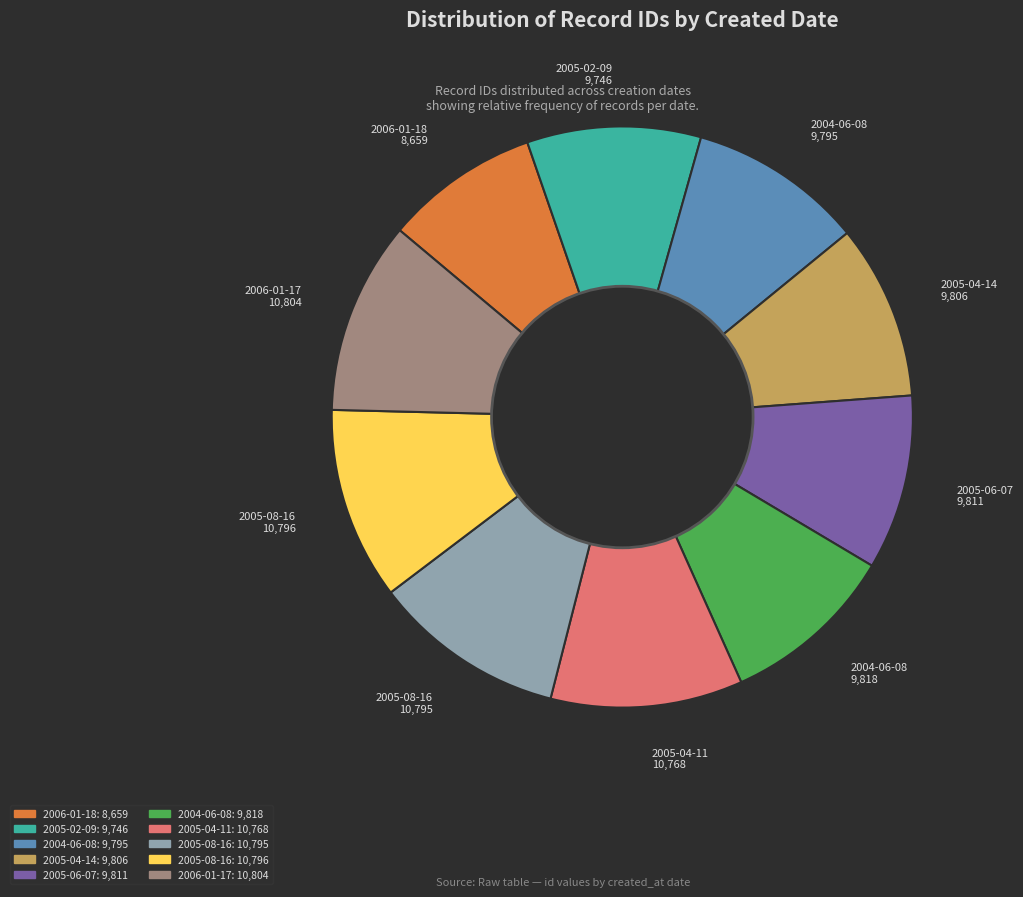

Is there any slice that represents more than half of the pie?

No